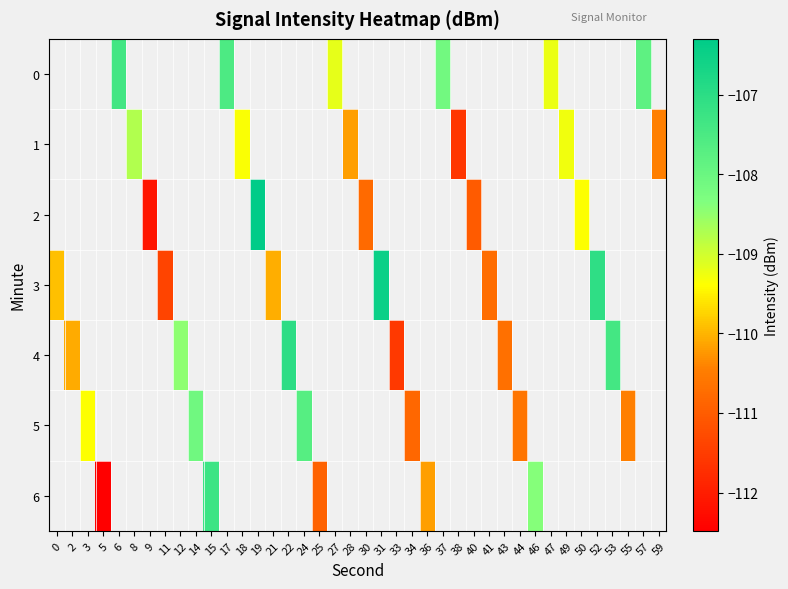

Is the value of row_3 at 28 greater than the value of row_5 at 31?

No